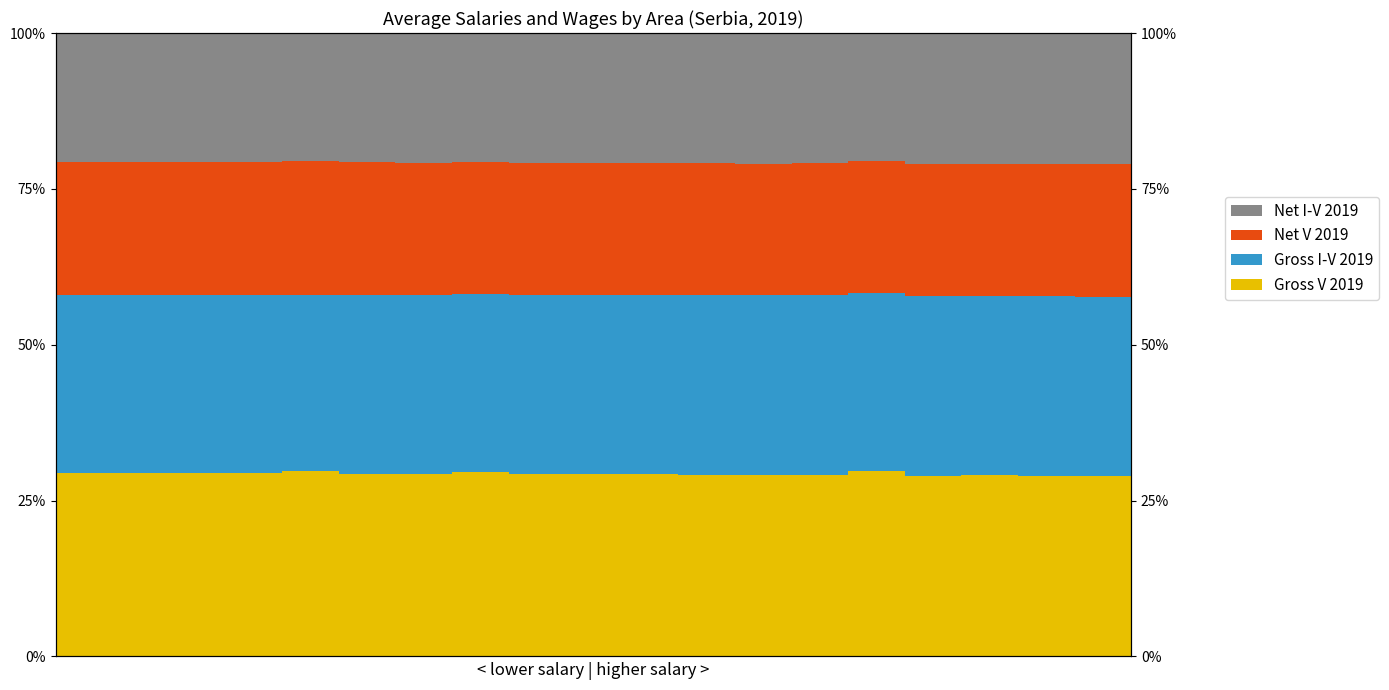

Are the bars horizontal?

No